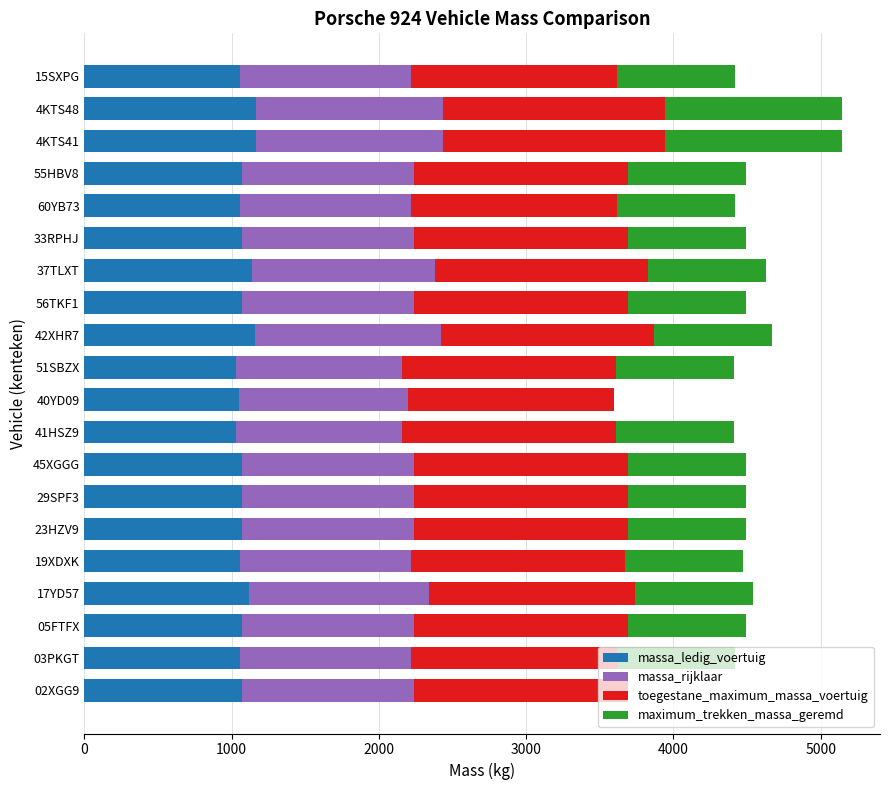

What is the maximum value for massa_ledig_voertuig?

1168